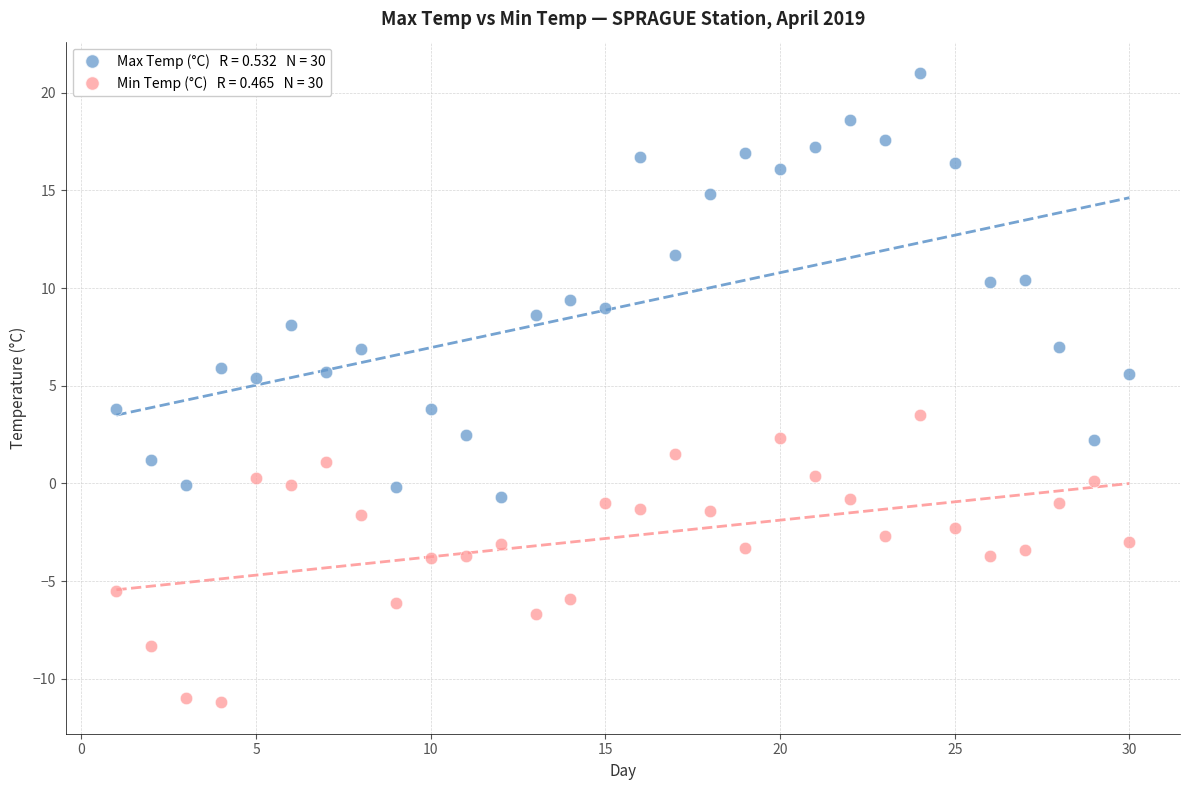

Across all data points, what is the range of Y values (max minus min)?

32.2